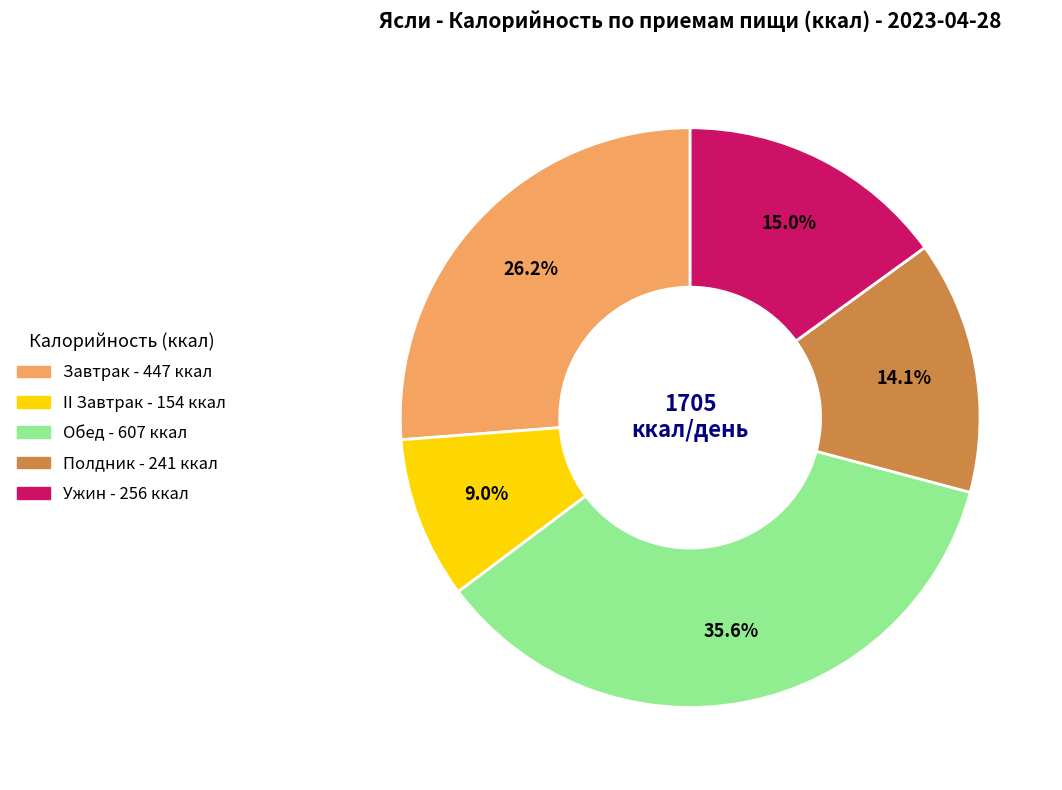

How many segments does this pie chart have?

5